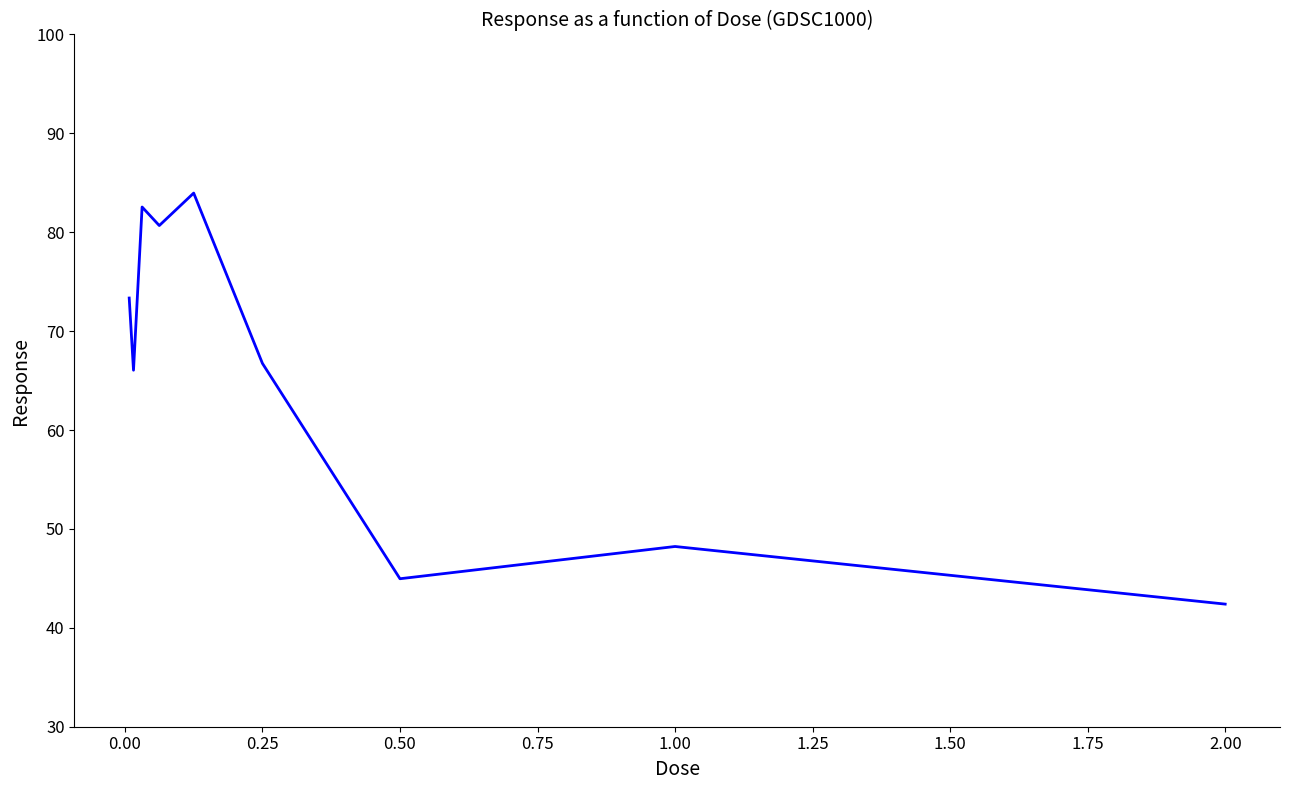

What is the minimum value shown in the chart?

42.4